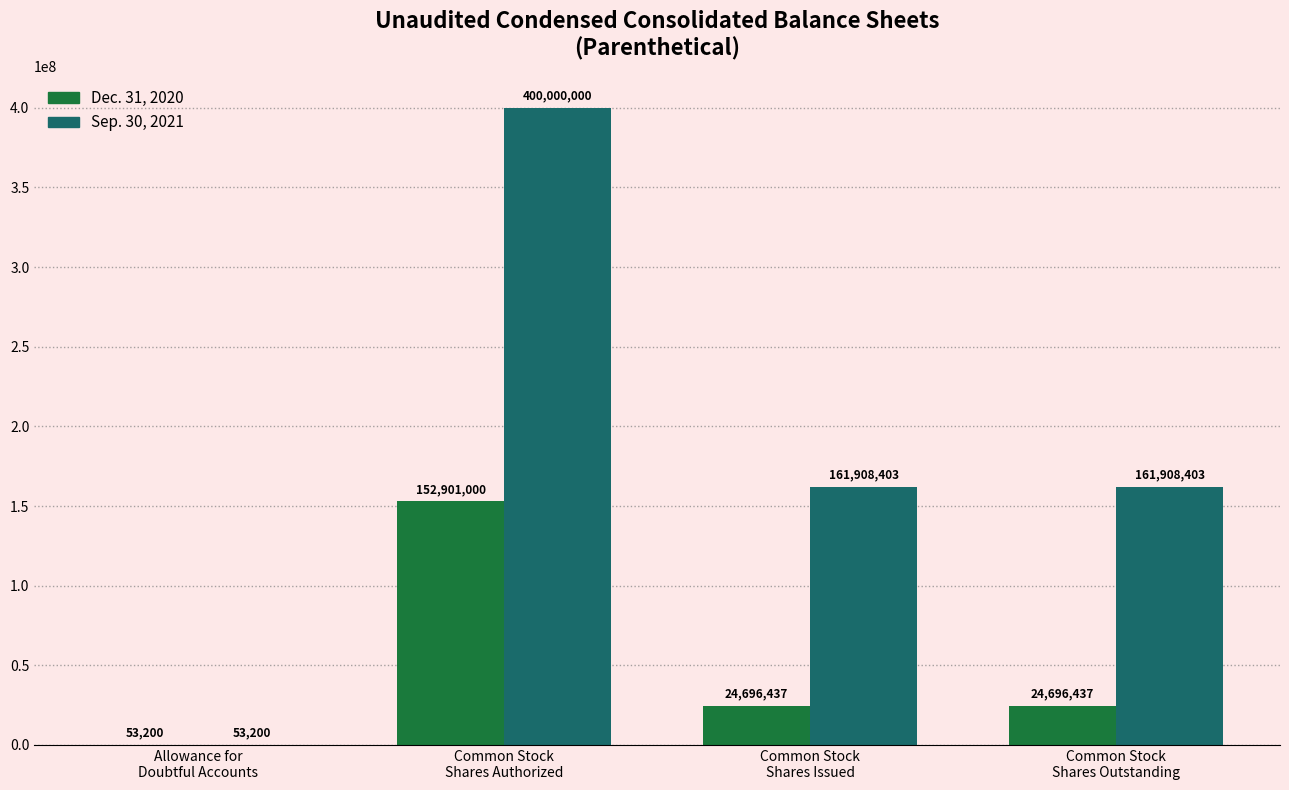

Does the chart contain stacked bars?

No